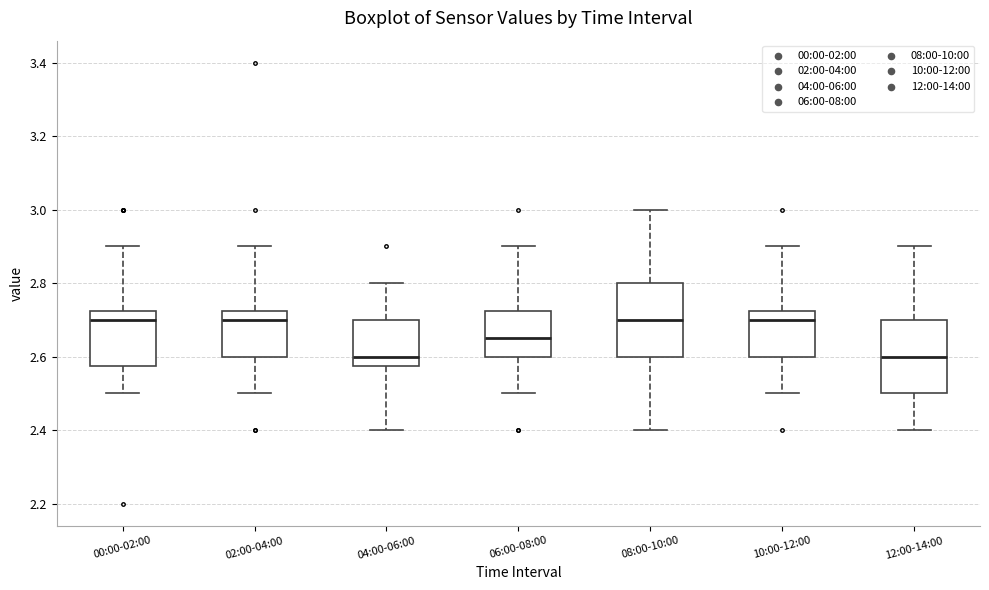

Where does the lower whisker of the box for 04:00-06:00 end on the y-axis? The values are not printed on the chart, so give them approximately, as read against the axis.

2.40